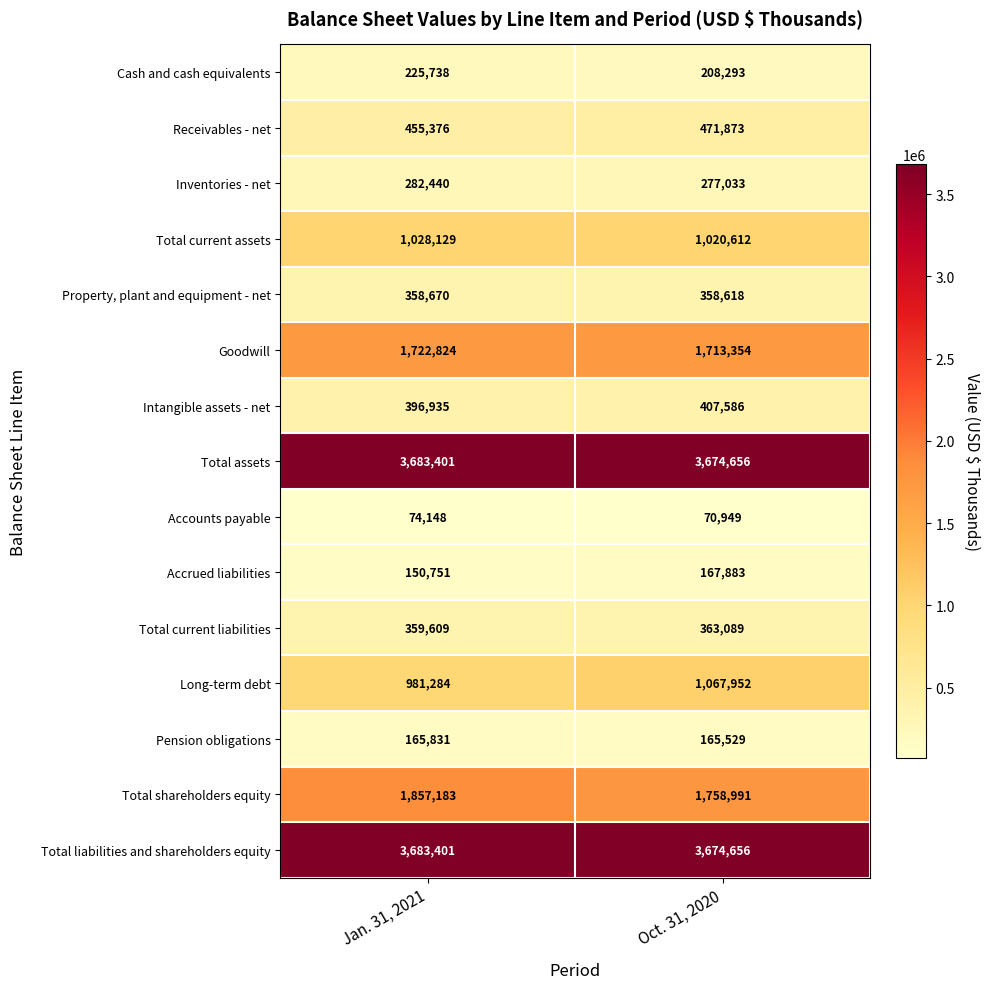

How many distinct data groups are displayed?

15